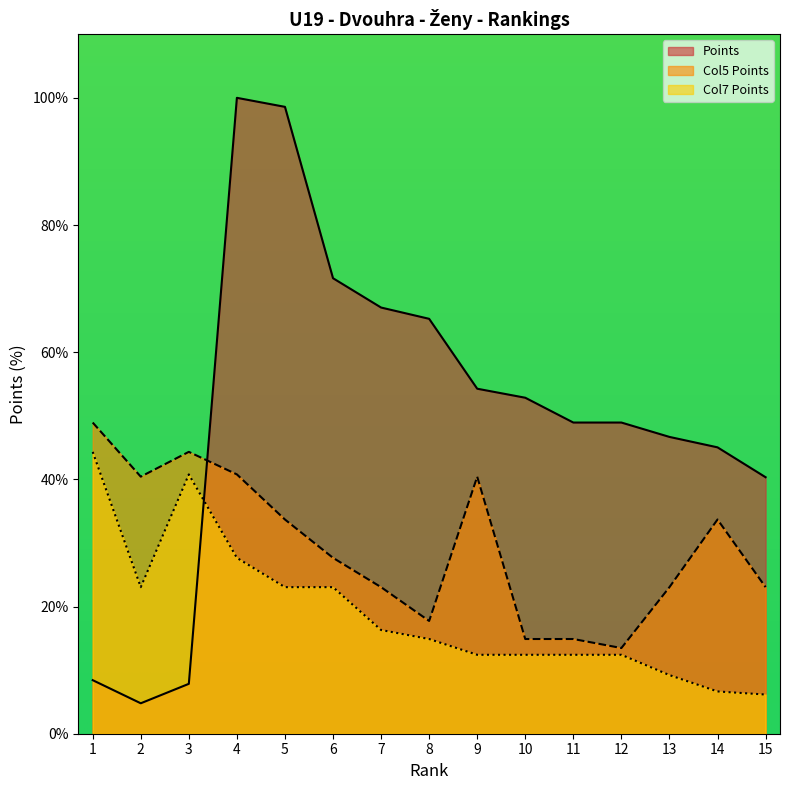

How many interior local valleys does the Points series have?

1